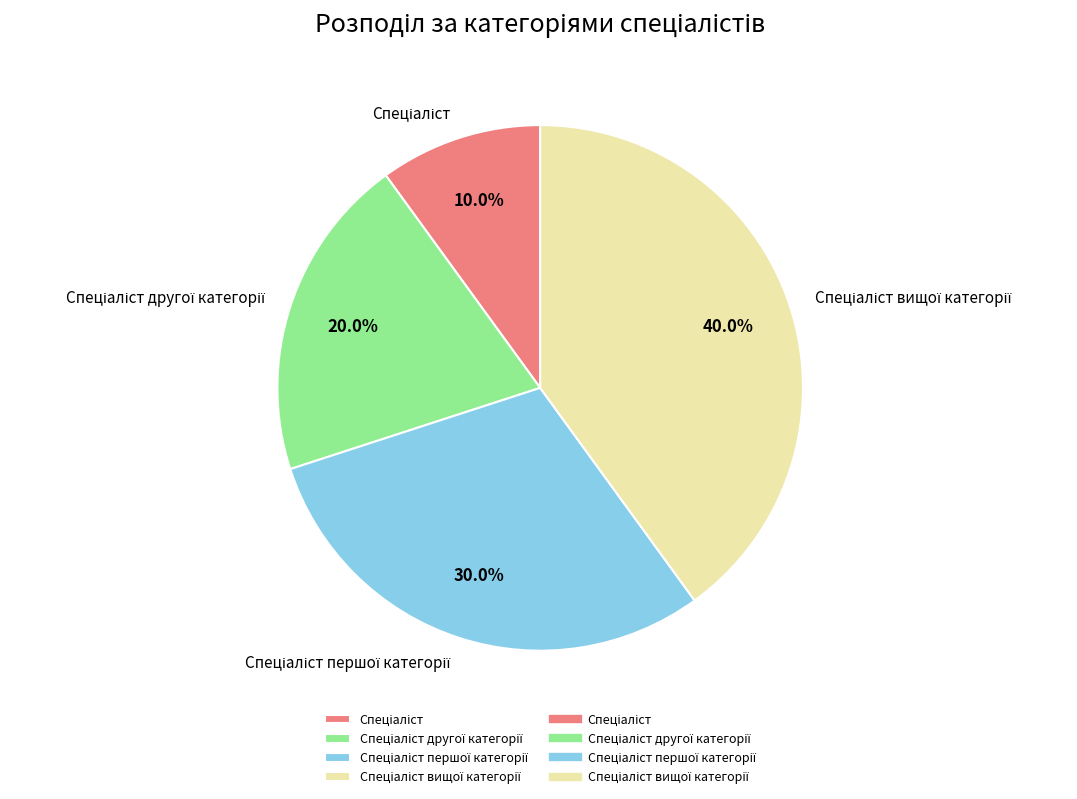

Is there any slice that represents more than half of the pie?

No